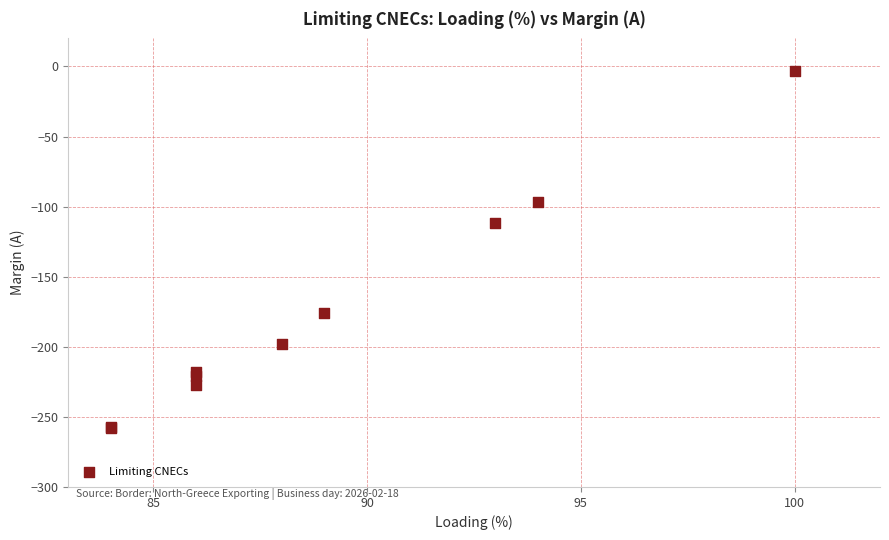

What Y value in the scatter plot is closest to -130?

-112